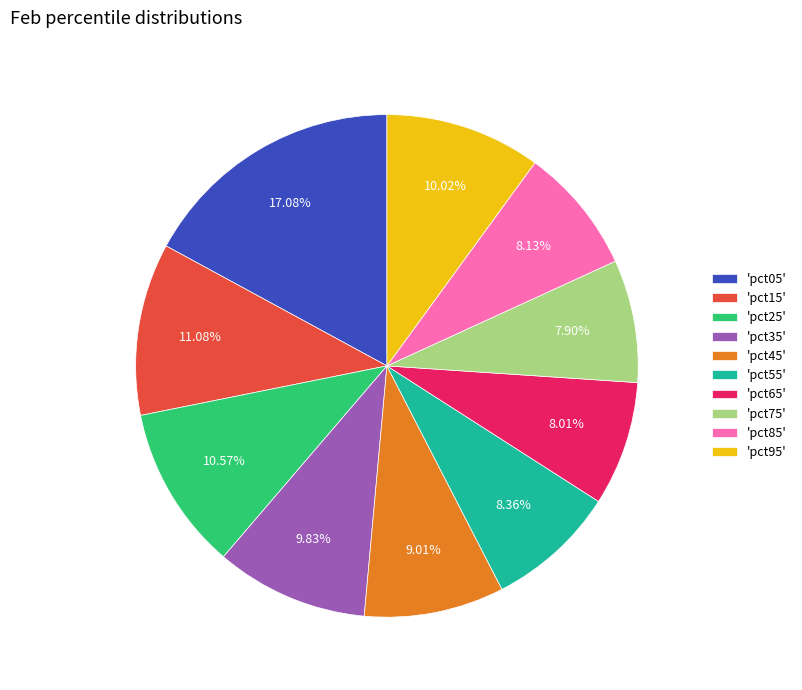

Does 'pct25' account for over 50% of the chart?

No